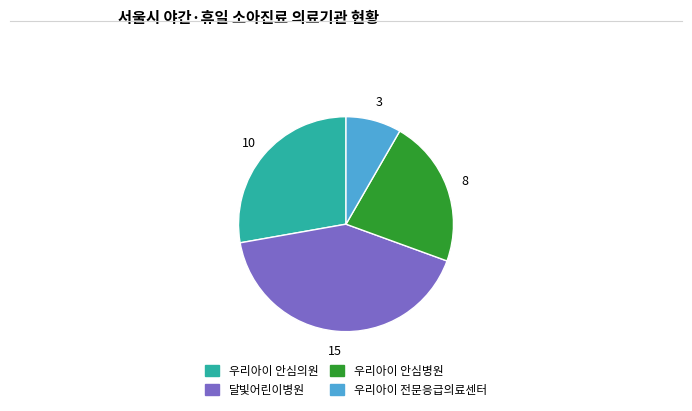

Count the number of slices in the pie.

4